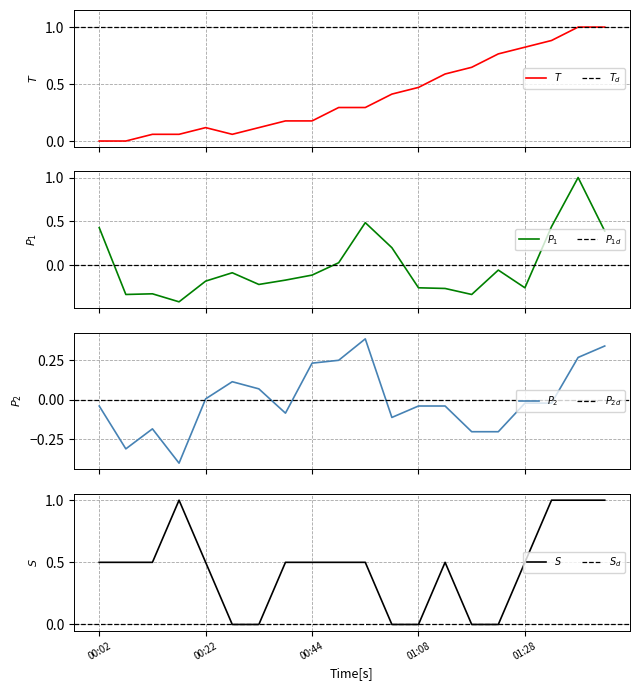

Which category has the highest value across all series?

01:38